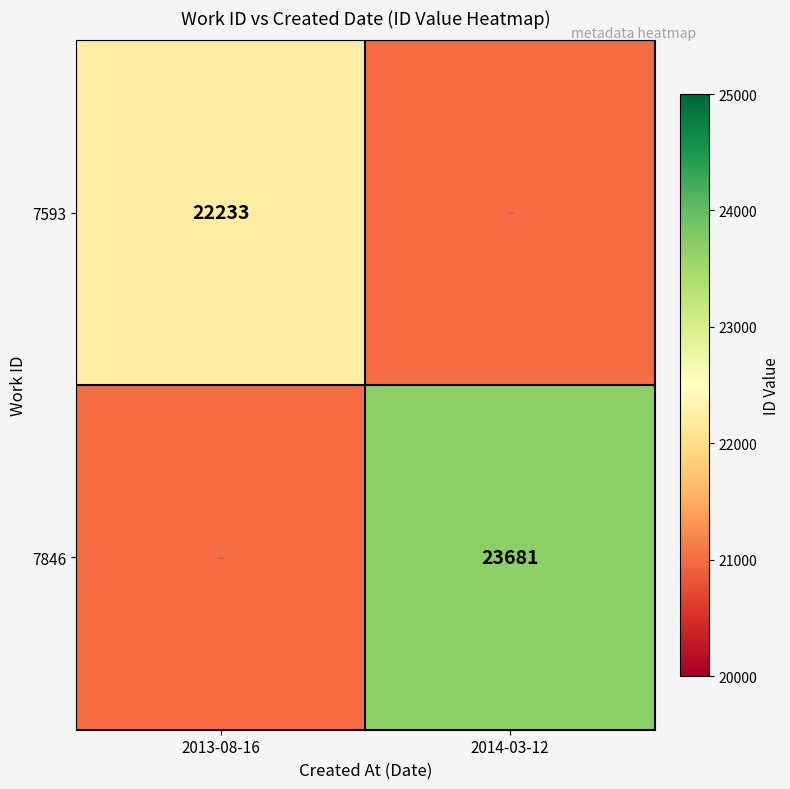

The value of 7846 at 2014-03-12 is 41840. True or false?

False